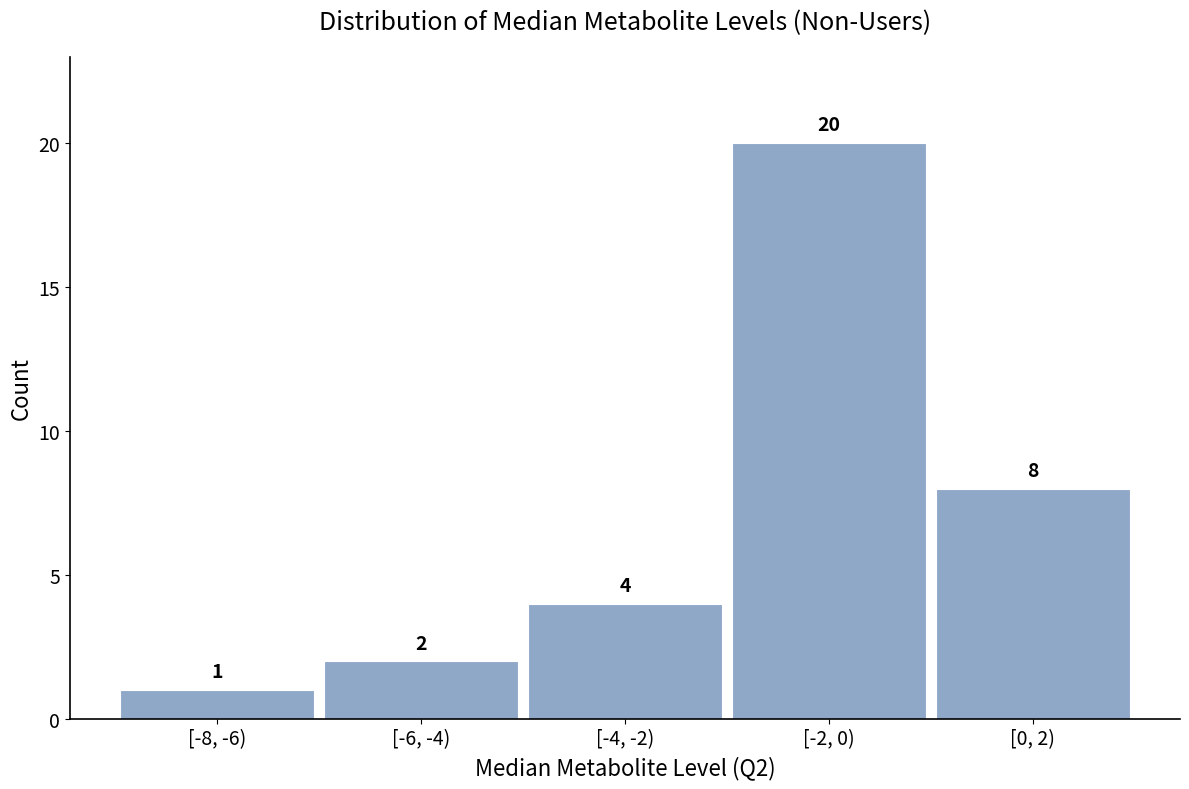

Reading left to right, transcribe all the data shown in this chart.

[-8, -6)=1	[-6, -4)=2	[-4, -2)=4	[-2, 0)=20	[0, 2)=8